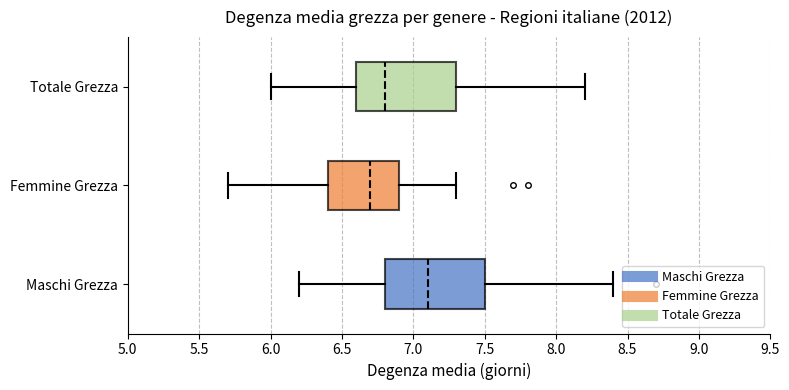

Reading bottom to top, transcribe this box plot: for each box, give where its median line is, the range the box spans, and where its two whiskers end, as read against the x-axis. The values are not printed on the chart, so give them approximately, as read against the axis.

Maschi Grezza: median 7.1, box 6.8 to 7.5, whiskers 6.2 to 8.4
Femmine Grezza: median 6.7, box 6.4 to 6.9, whiskers 5.7 to 7.3
Totale Grezza: median 6.8, box 6.6 to 7.3, whiskers 6.0 to 8.2